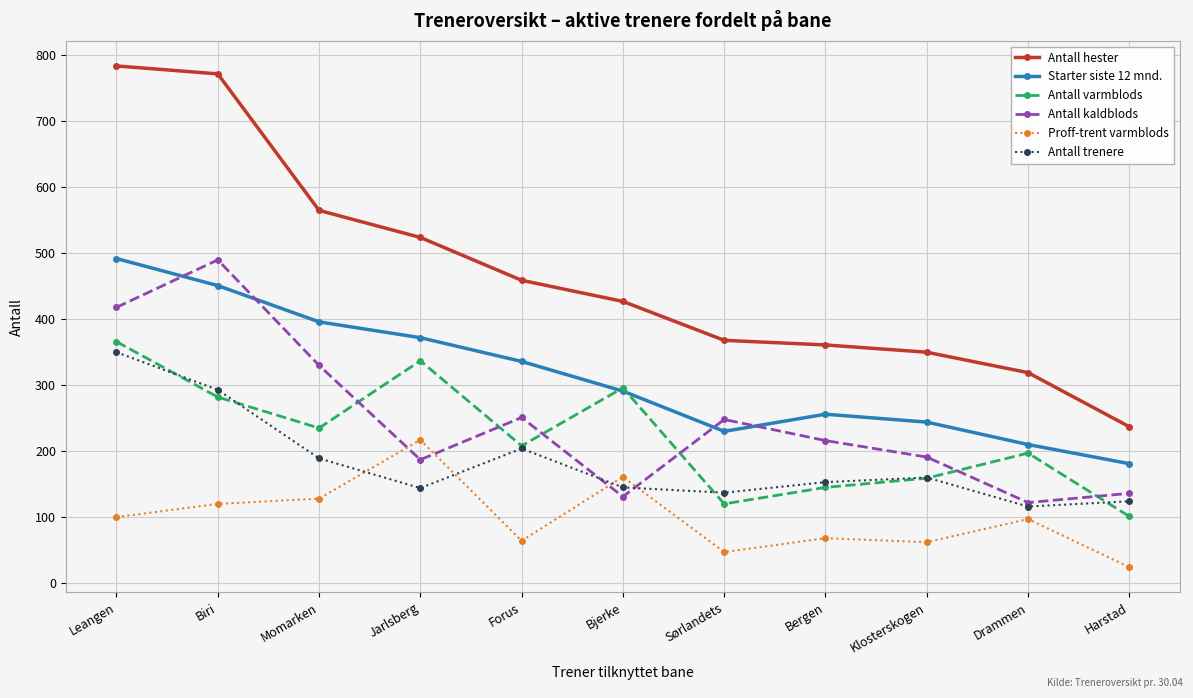

How many lines are shown in the chart?

6